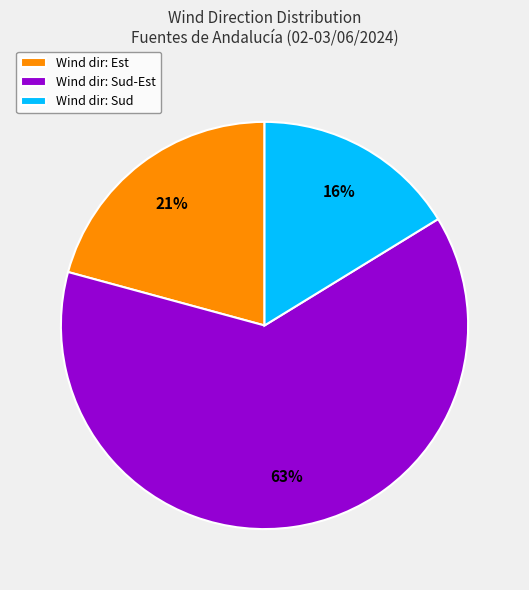

How many segments does this pie chart have?

3